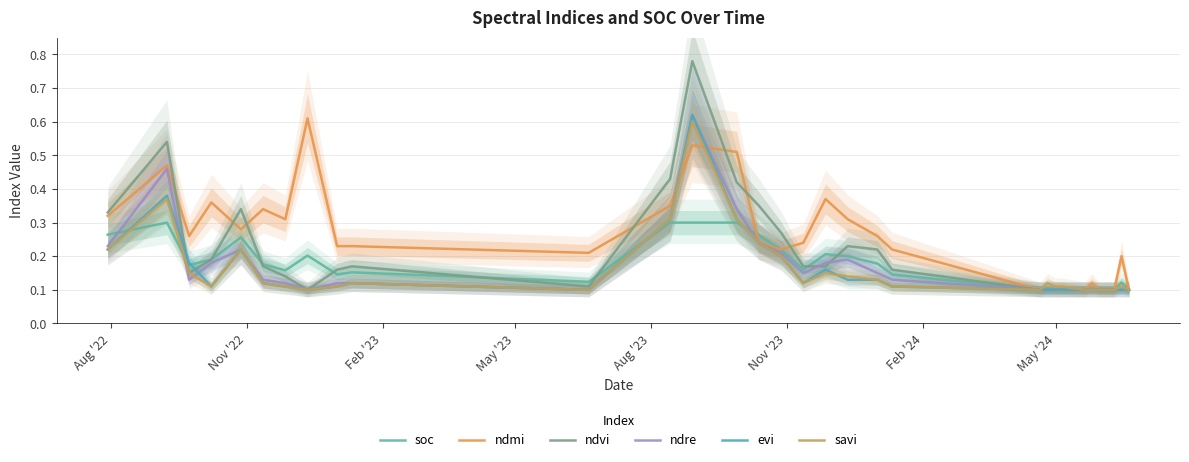

What is the difference between the maximum and minimum values in the savi series?

0.5